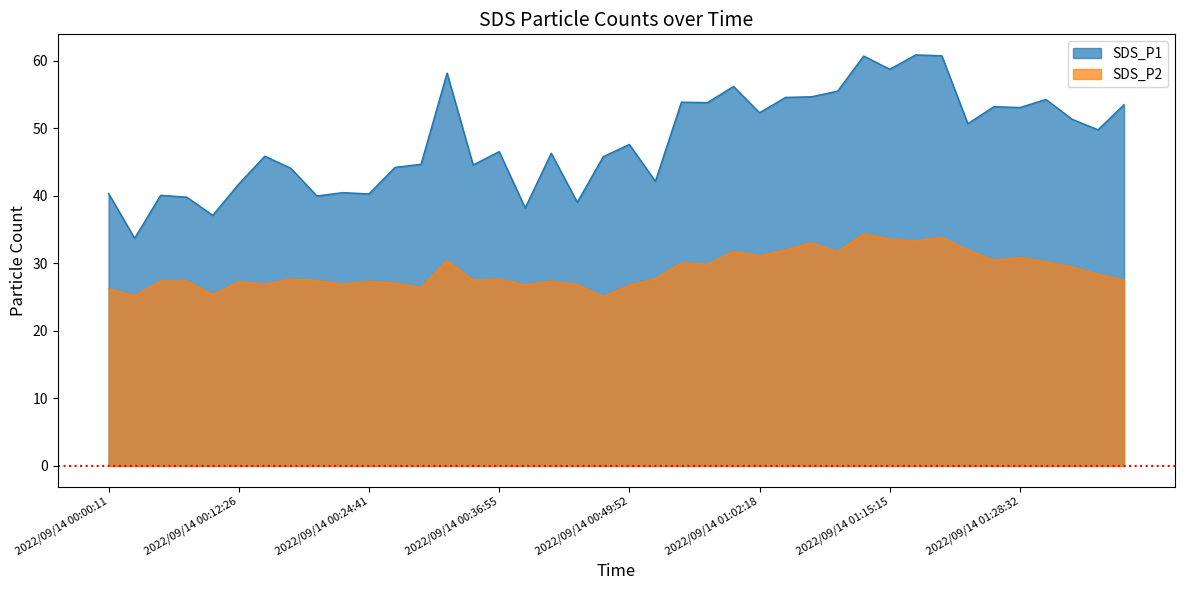

True or false: SDS_P2 and SDS_P1 intersect in this chart.

False